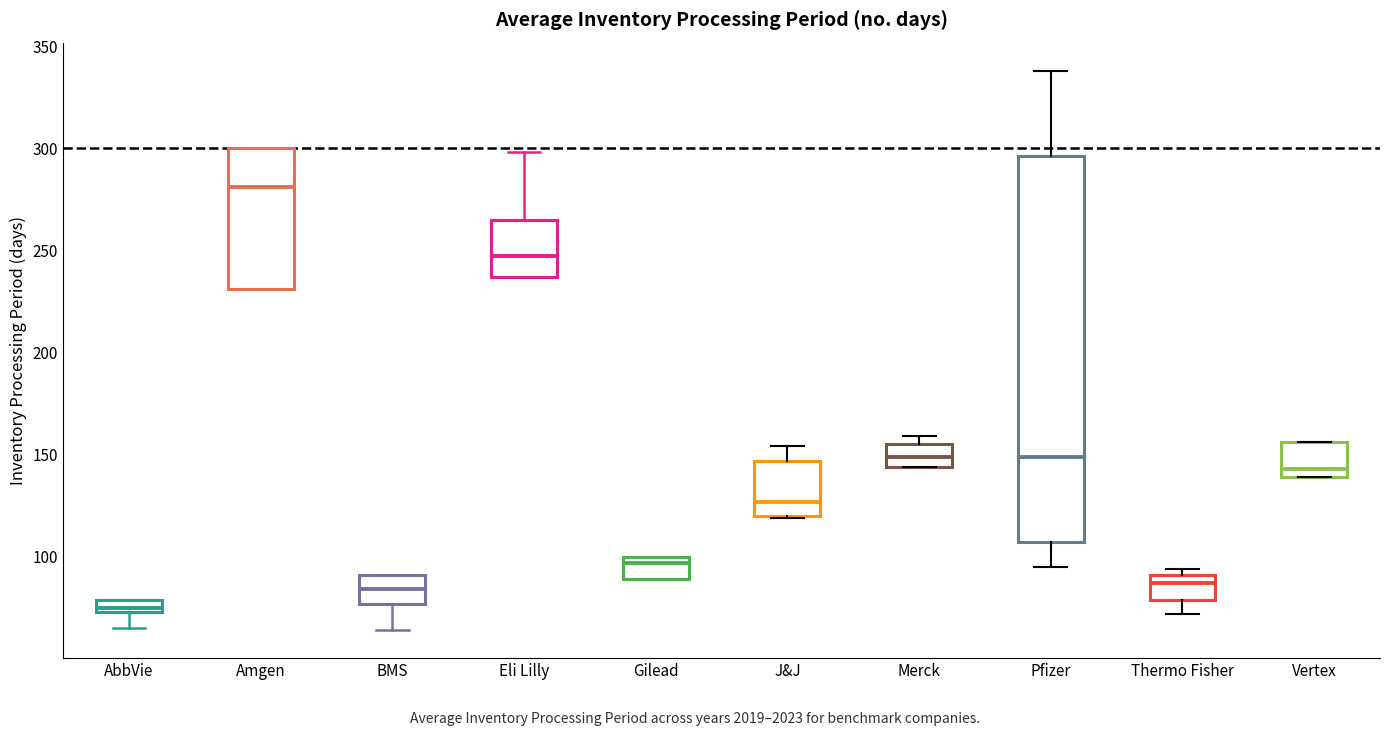

Comparing the boxes themselves (not the whiskers), which one is the tallest?

Pfizer